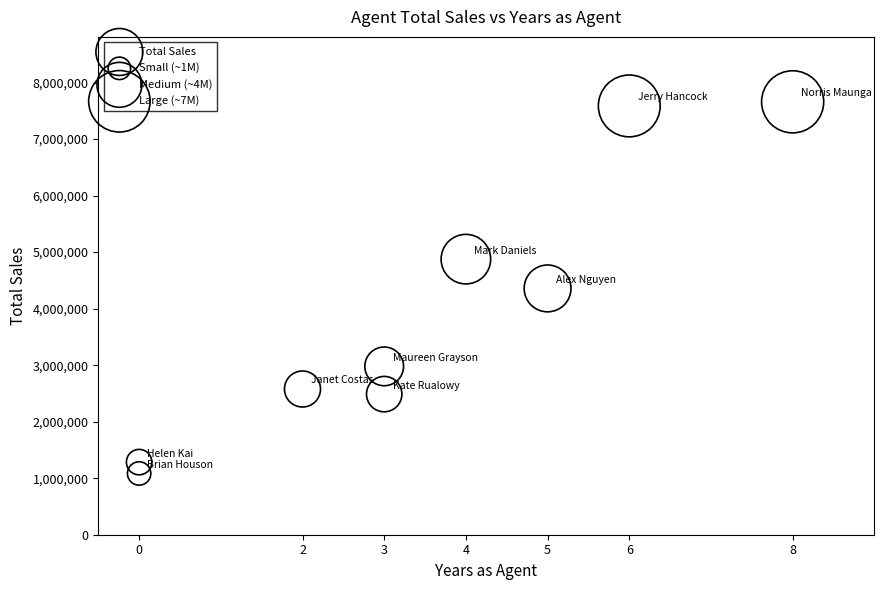

What is the average X value?

3